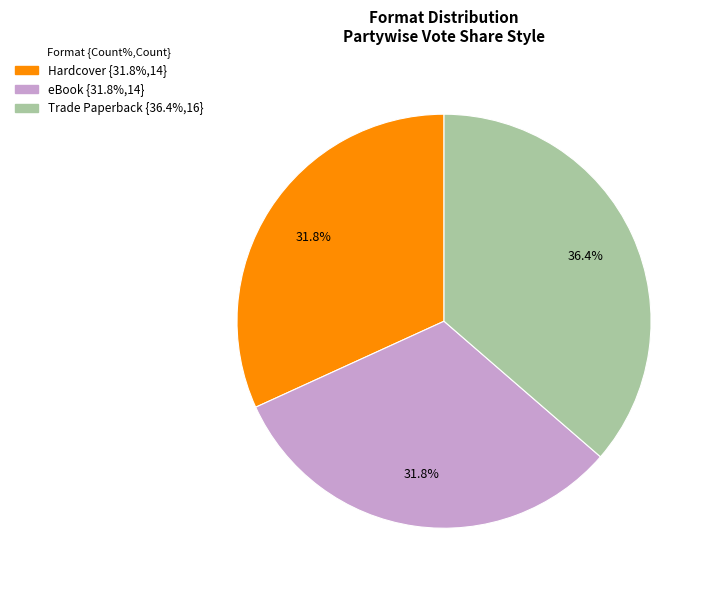

Approximately how many times larger is the value at Hardcover compared to Trade Paperback?

0.9